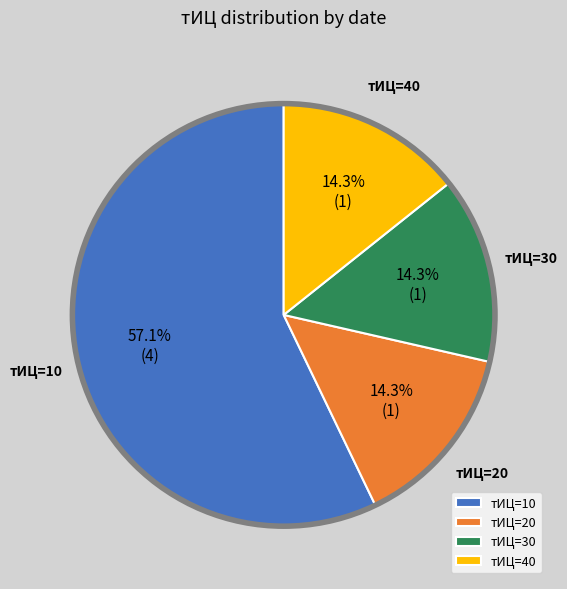

Which category has the biggest portion of the pie?

тИЦ=10